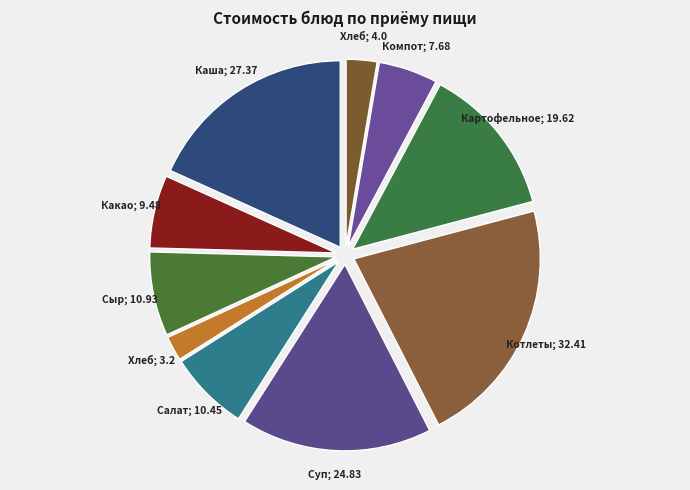

To the nearest percent, what is the difference between the largest and smallest slice percentages?

19%